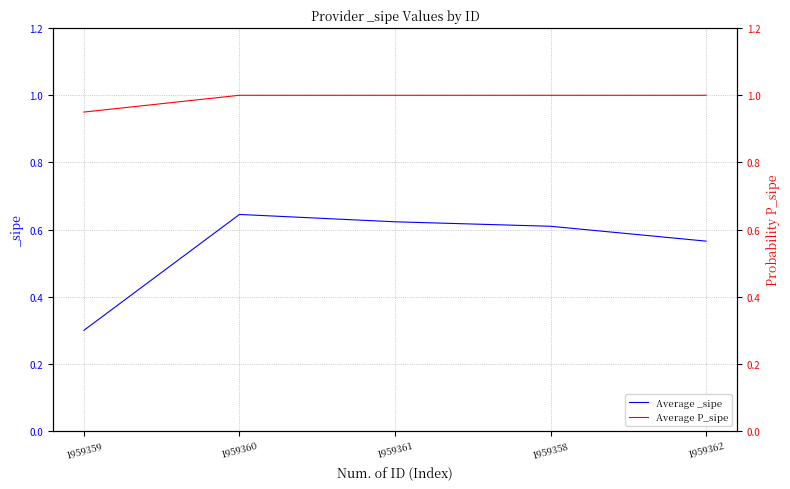

Is the value of Average _sipe at 1959362 greater than the value of Average P_sipe at 1959361?

No